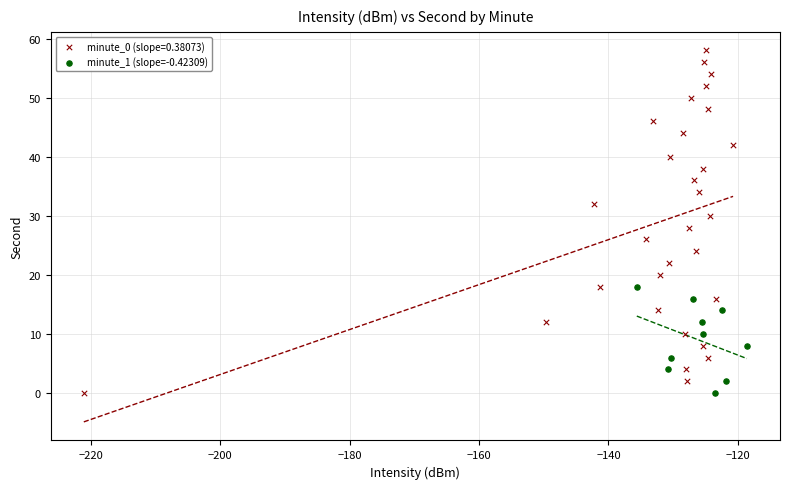

Which series has the largest Y range (max minus min)?

minute_0 (slope=0.38073)